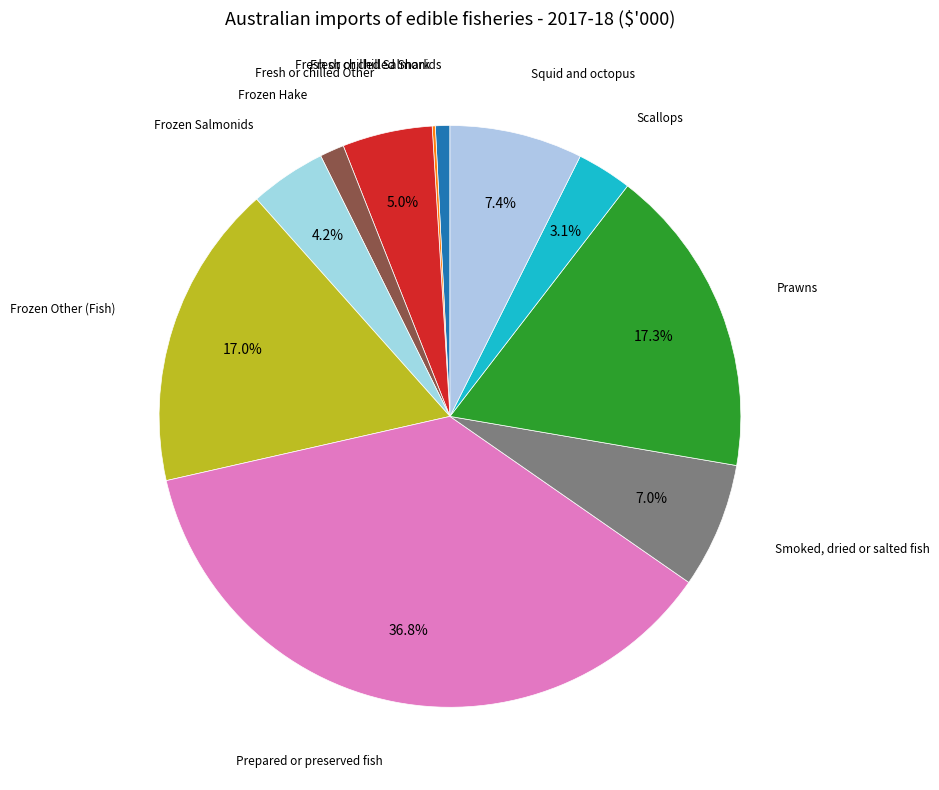

Do Frozen Hake and Fresh or chilled Other together represent more than half of the pie?

No